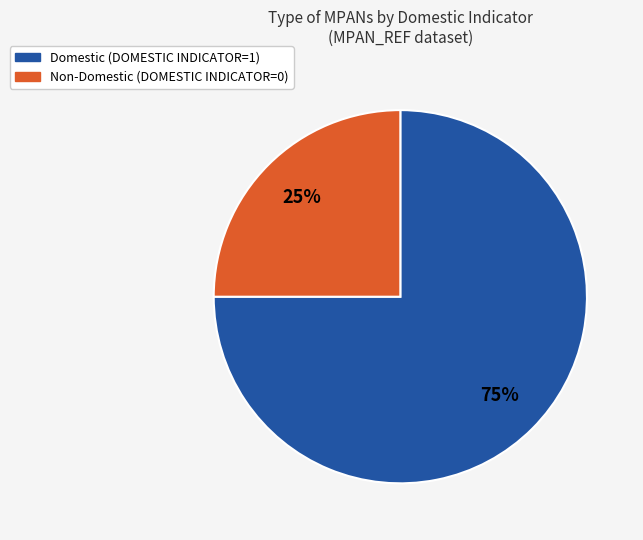

To the nearest percent, what is the average slice percentage?

50%